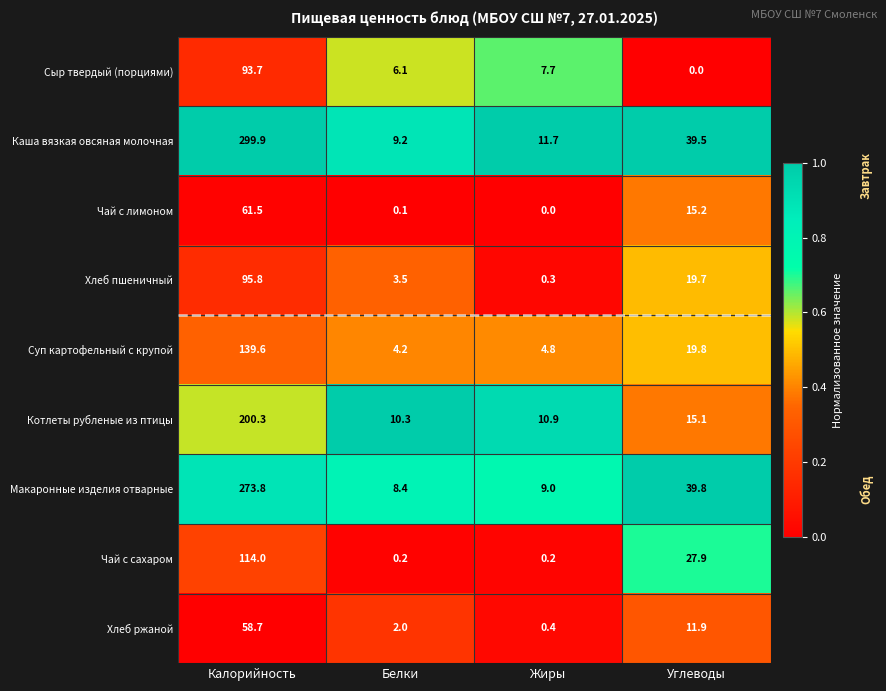

Read the Каша вязкая овсяная молочная value at Белки.

9.2